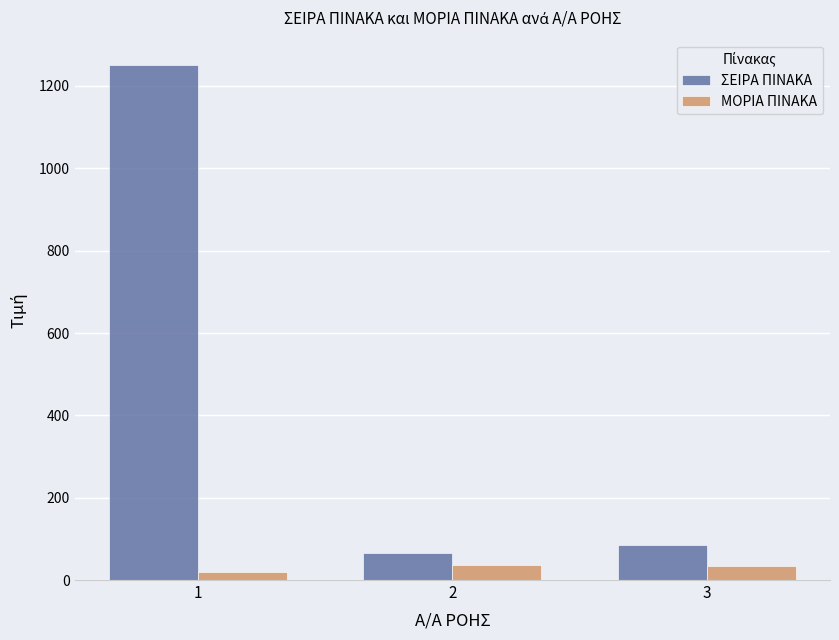

Read the ΣΕΙΡΑ ΠΙΝΑΚΑ value at 3.

84.0